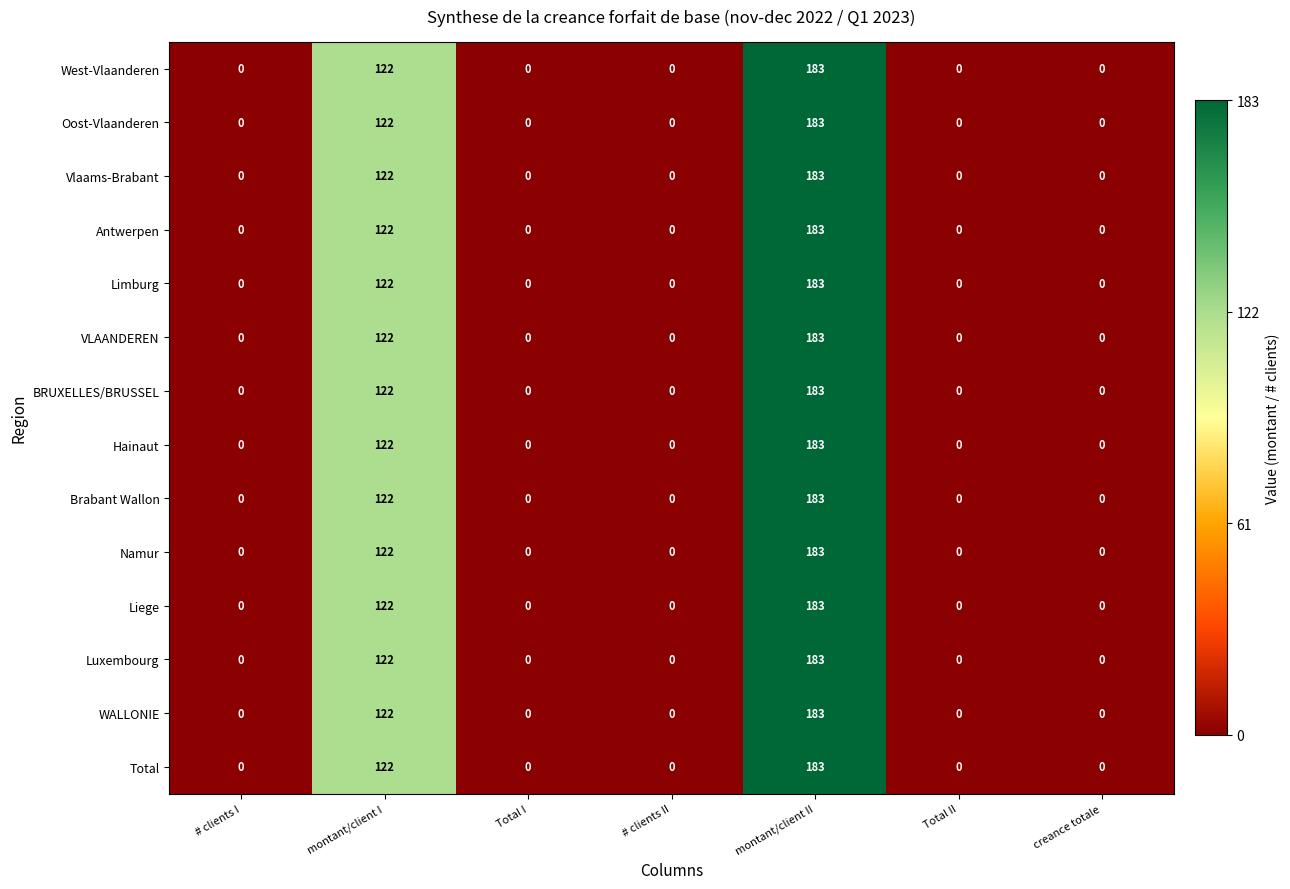

At which label is Limburg closest to 91?

montant/client I